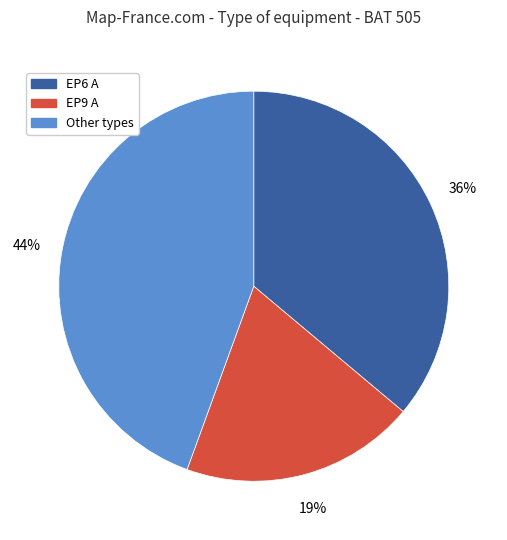

Is there a majority slice in this chart?

No